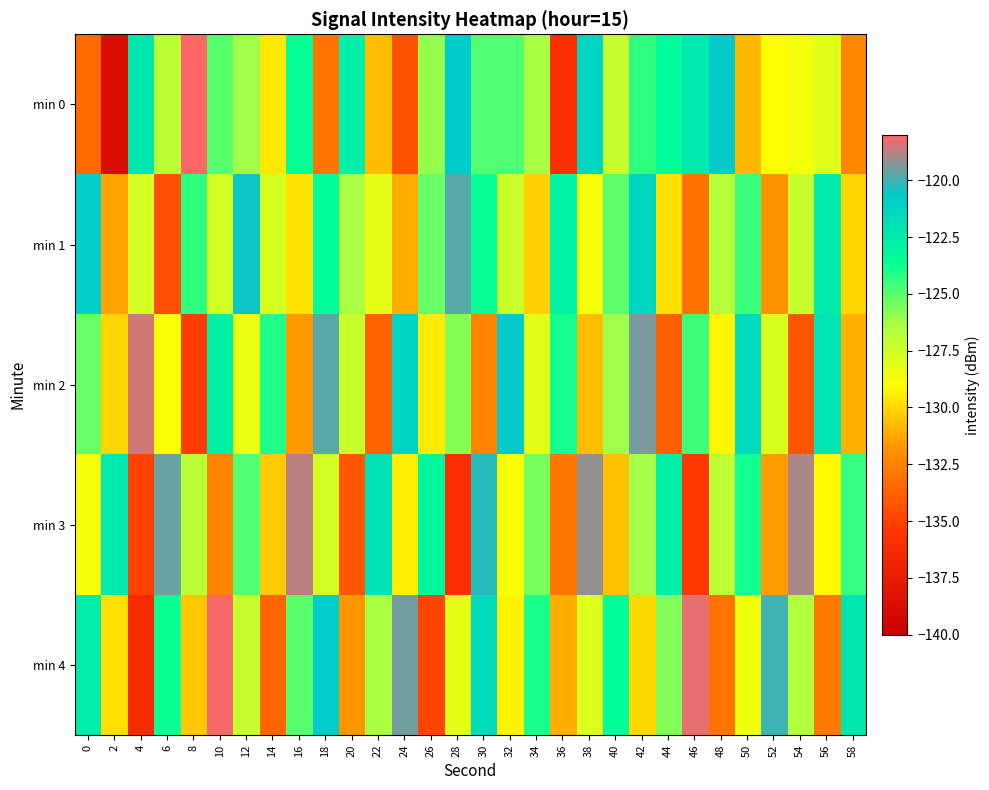

Reading left to right, transcribe all the data shown in this chart.

min 0: 0=-133.4	2=-138.8	4=-122.1	6=-126.9	8=-118.0	10=-125.0	12=-126.2	14=-129.5	16=-123.6	18=-133.0	20=-122.7	22=-130.7	24=-134.4	26=-126.1	28=-120.7	30=-124.8	32=-124.8	34=-126.4	36=-136.0	38=-121.2	40=-127.2	42=-124.3	44=-123.4	46=-122.4	48=-120.6	50=-130.9	52=-129.0	54=-128.6	56=-128.0	58=-132.3
min 1: 0=-120.9	2=-131.4	4=-127.7	6=-134.5	8=-124.3	10=-127.5	12=-120.6	14=-127.8	16=-129.7	18=-123.4	20=-126.5	22=-128.2	24=-131.1	26=-125.3	28=-119.8	30=-123.6	32=-127.4	34=-130.2	36=-122.9	38=-128.7	40=-125.1	42=-121.3	44=-129.8	46=-133.2	48=-126.7	50=-124.5	52=-131.8	54=-127.2	56=-122.4	58=-130.1
min 2: 0=-125.3	2=-130.1	4=-118.5	6=-128.9	8=-135.2	10=-122.7	12=-128.4	14=-124.1	16=-131.6	18=-119.8	20=-127.3	22=-133.7	24=-121.2	26=-129.5	28=-125.8	30=-132.4	32=-120.6	34=-128.1	36=-123.9	38=-130.7	40=-126.2	42=-119.4	44=-133.8	46=-124.6	48=-129.2	50=-121.5	52=-127.8	54=-134.3	56=-122.1	58=-131.0
min 3: 0=-128.7	2=-122.3	4=-135.1	6=-119.6	8=-126.9	10=-132.5	12=-124.8	14=-130.3	16=-118.7	18=-127.6	20=-134.2	22=-121.9	24=-129.4	26=-123.1	28=-136.0	30=-120.3	32=-128.8	34=-125.5	36=-132.9	38=-119.2	40=-130.6	42=-126.3	44=-122.7	46=-135.4	48=-127.0	50=-123.8	52=-131.5	54=-118.9	56=-129.1	58=-124.4
min 4: 0=-122.5	2=-129.8	4=-136.3	6=-123.7	8=-130.4	10=-118.1	12=-127.2	14=-133.6	16=-125.0	18=-120.8	20=-131.7	22=-126.4	24=-119.5	26=-134.9	28=-128.2	30=-121.6	32=-129.3	34=-124.0	36=-131.1	38=-127.9	40=-123.4	42=-130.0	44=-125.7	46=-118.3	48=-133.1	50=-128.5	52=-120.0	54=-126.6	56=-132.8	58=-122.2